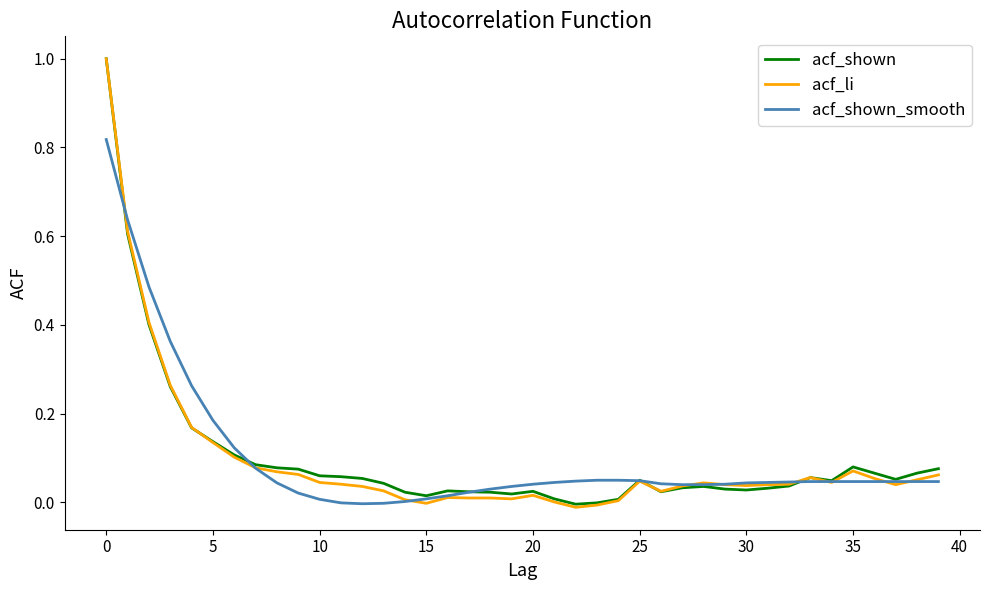

How many lines are shown in the chart?

3